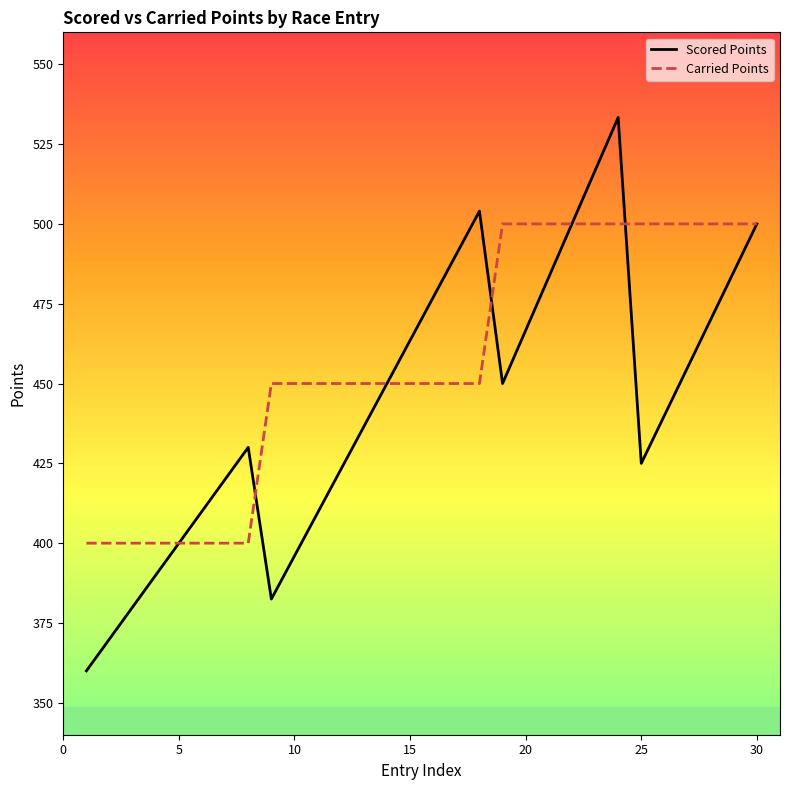

The value of Scored Points at 5 is 400.0. True or false?

True